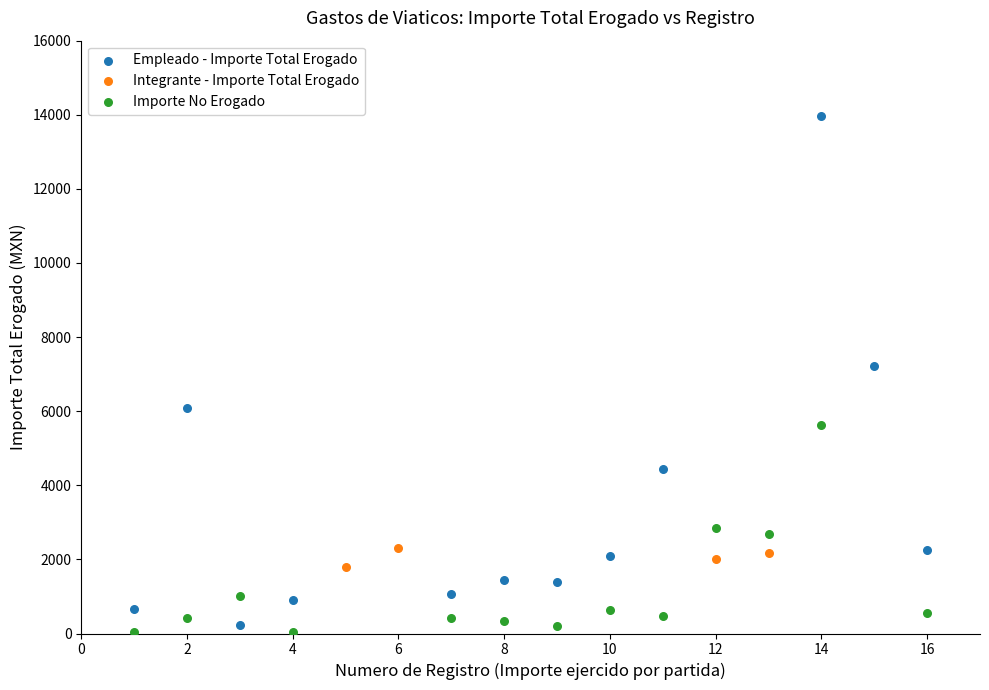

Which series contains the highest Y value?

Empleado - Importe Total Erogado